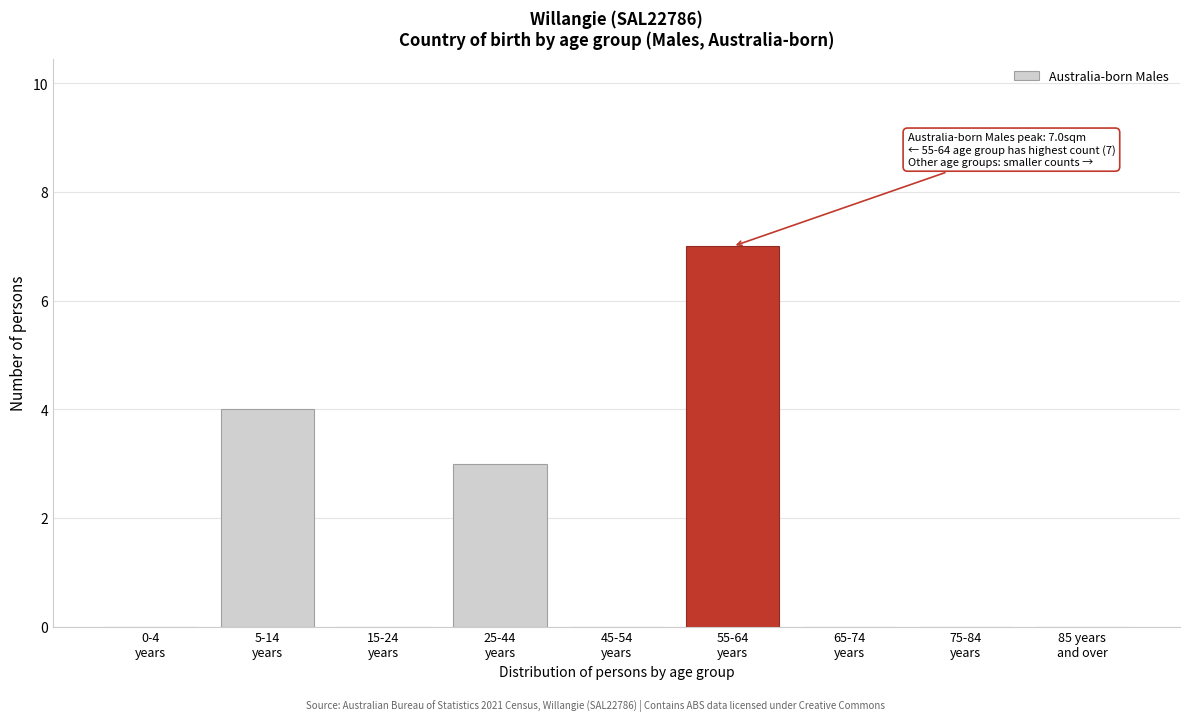

What is the sum of all values?

14